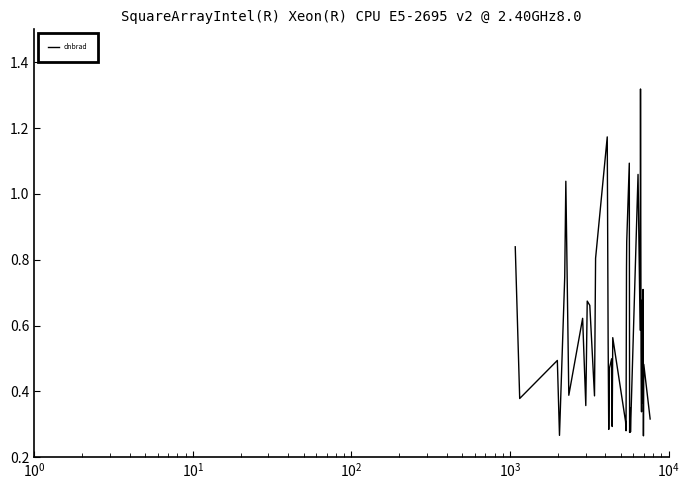

What is the minimum value shown in the chart?

0.3